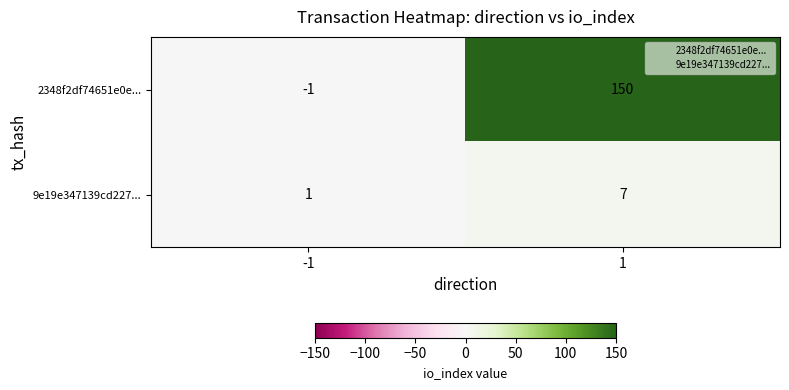

Rank the categories by 9e19e347139cd227... value from lowest to highest.

-1, 1